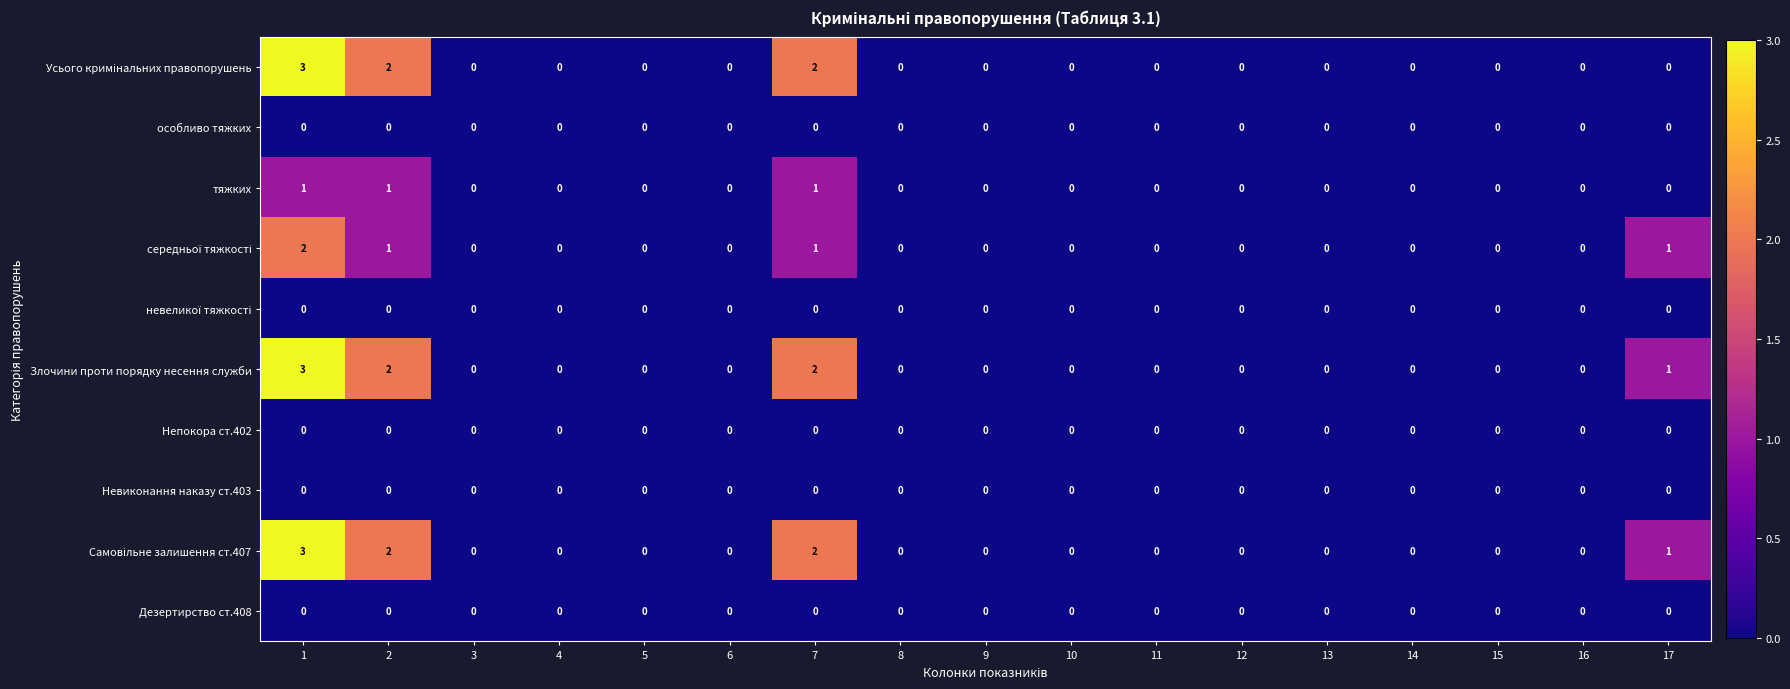

What is the difference between the highest and lowest values at 1?

3